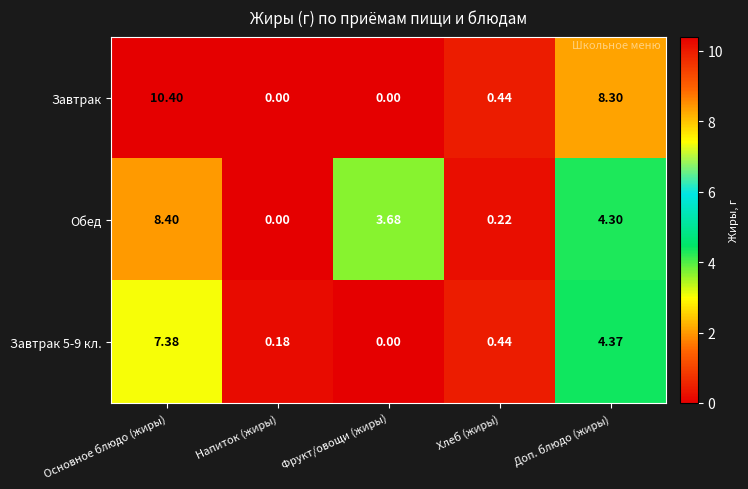

Which series changed the most between Хлеб (жиры) and Доп. блюдо (жиры)?

Завтрак